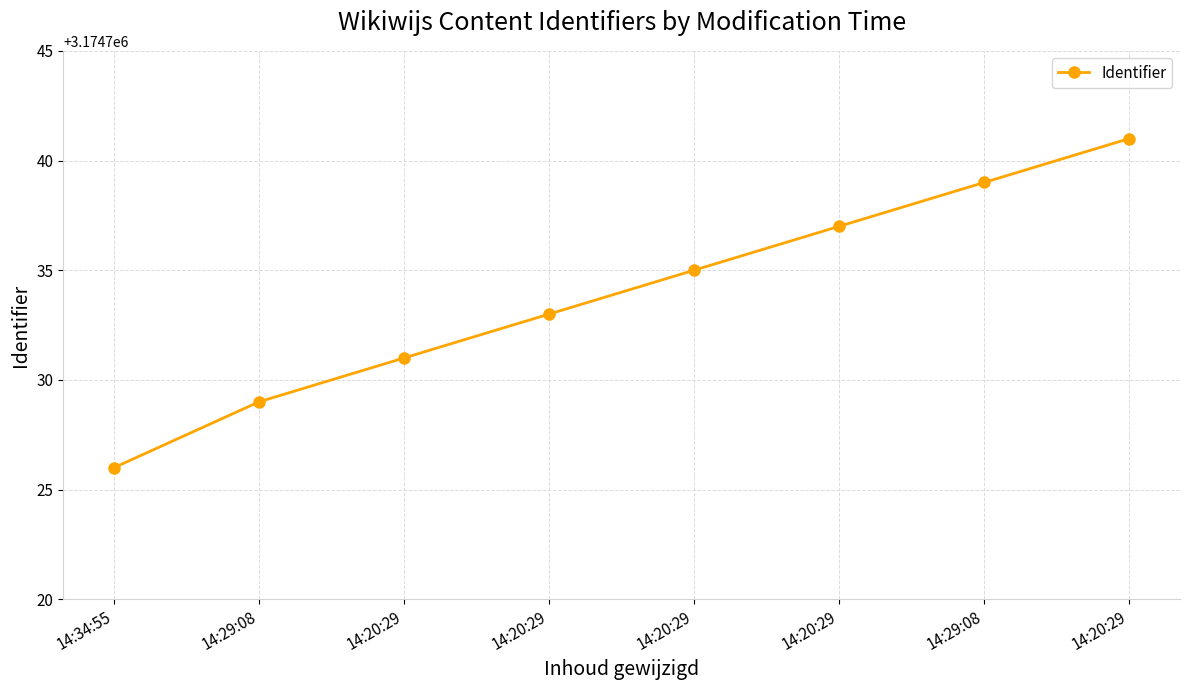

Does the chart have visible grid lines?

Yes